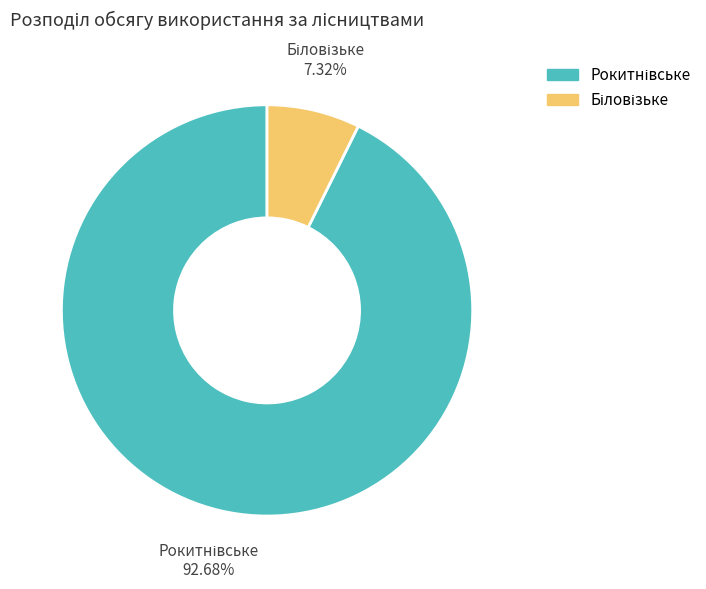

Does any single category account for the majority?

Yes